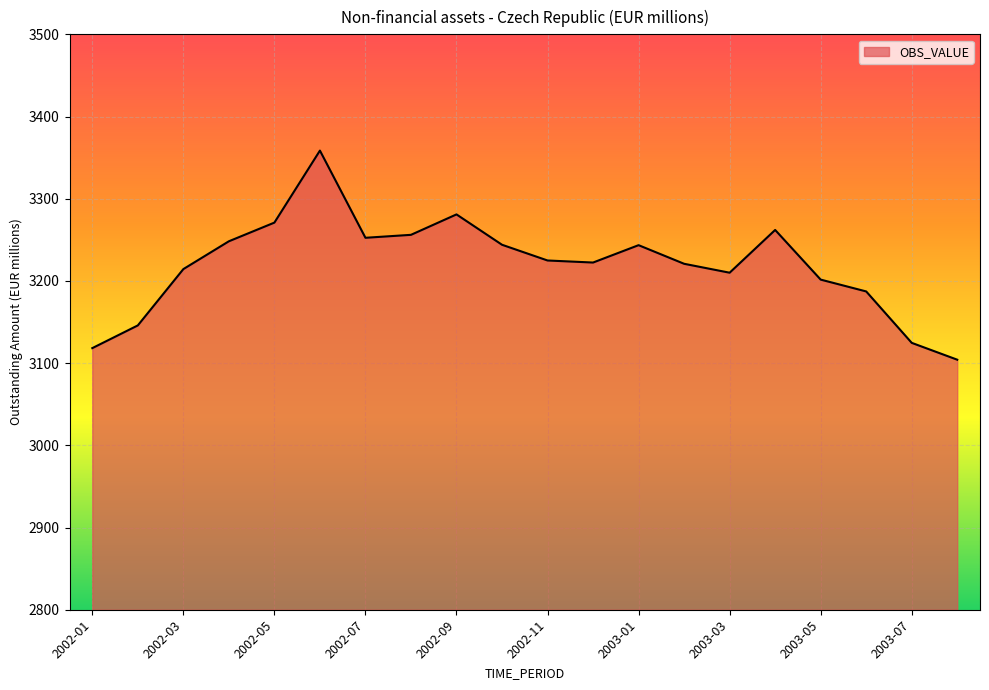

What is the difference between the maximum and minimum values?

254.4